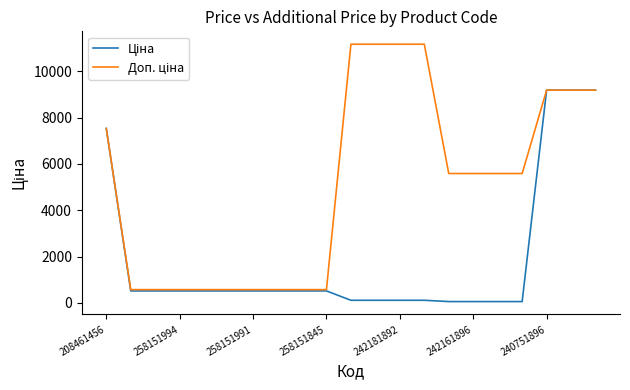

Does the chart have visible grid lines?

No